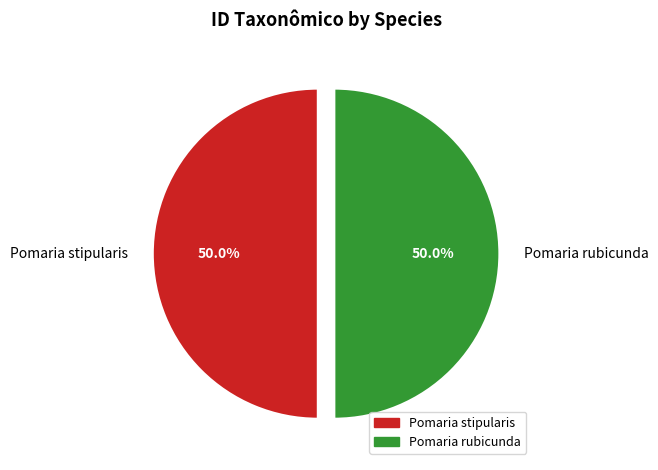

Combined, do Pomaria stipularis and Pomaria rubicunda account for over 50%?

Yes